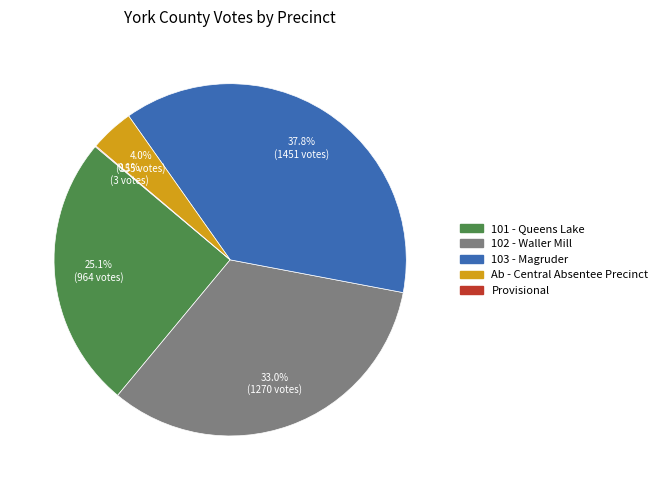

Is it true that 103 - Magruder is 33% of the pie?

False